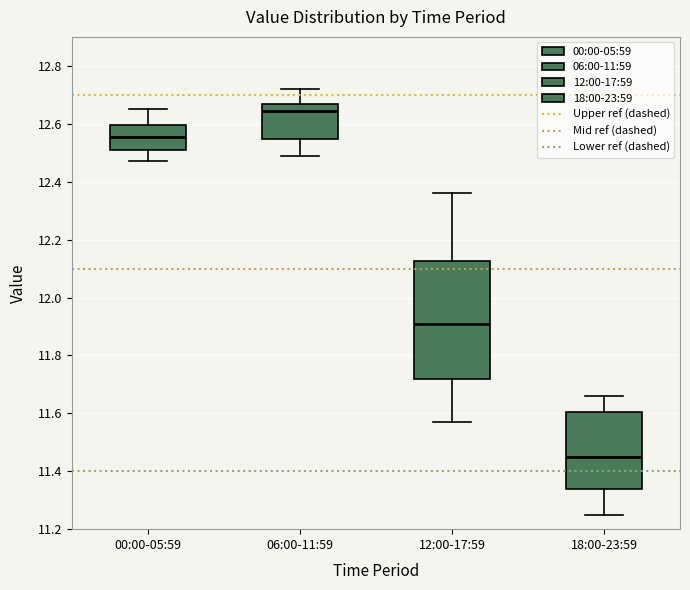

Reading left to right, read every box against the y-axis: the position of its median line, the range the box covers, and the ends of its whiskers. The values are not printed on the chart, so give them approximately, as read against the axis.

00:00-05:59: median 12.56, box 12.52 to 12.60, whiskers 12.48 to 12.66
06:00-11:59: median 12.64, box 12.54 to 12.66, whiskers 12.50 to 12.72
12:00-17:59: median 11.92, box 11.72 to 12.12, whiskers 11.58 to 12.36
18:00-23:59: median 11.46, box 11.34 to 11.60, whiskers 11.26 to 11.66